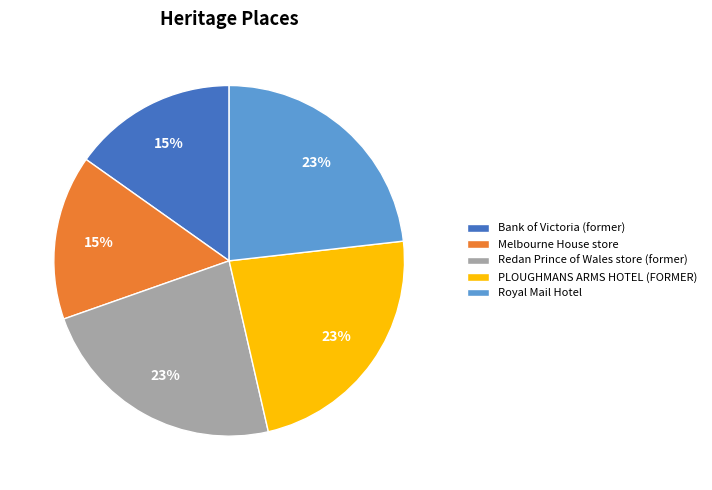

To the nearest percent, what is the combined percentage of Royal Mail Hotel and Bank of Victoria (former)?

38%